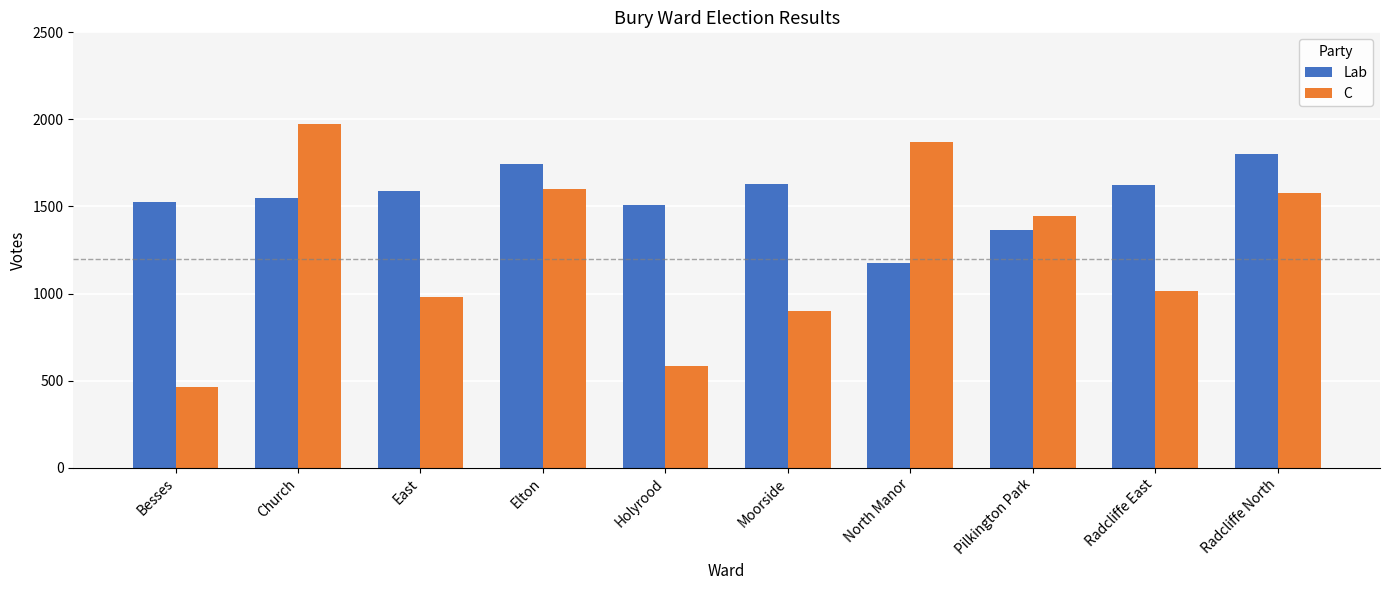

How many distinct data groups are displayed?

2